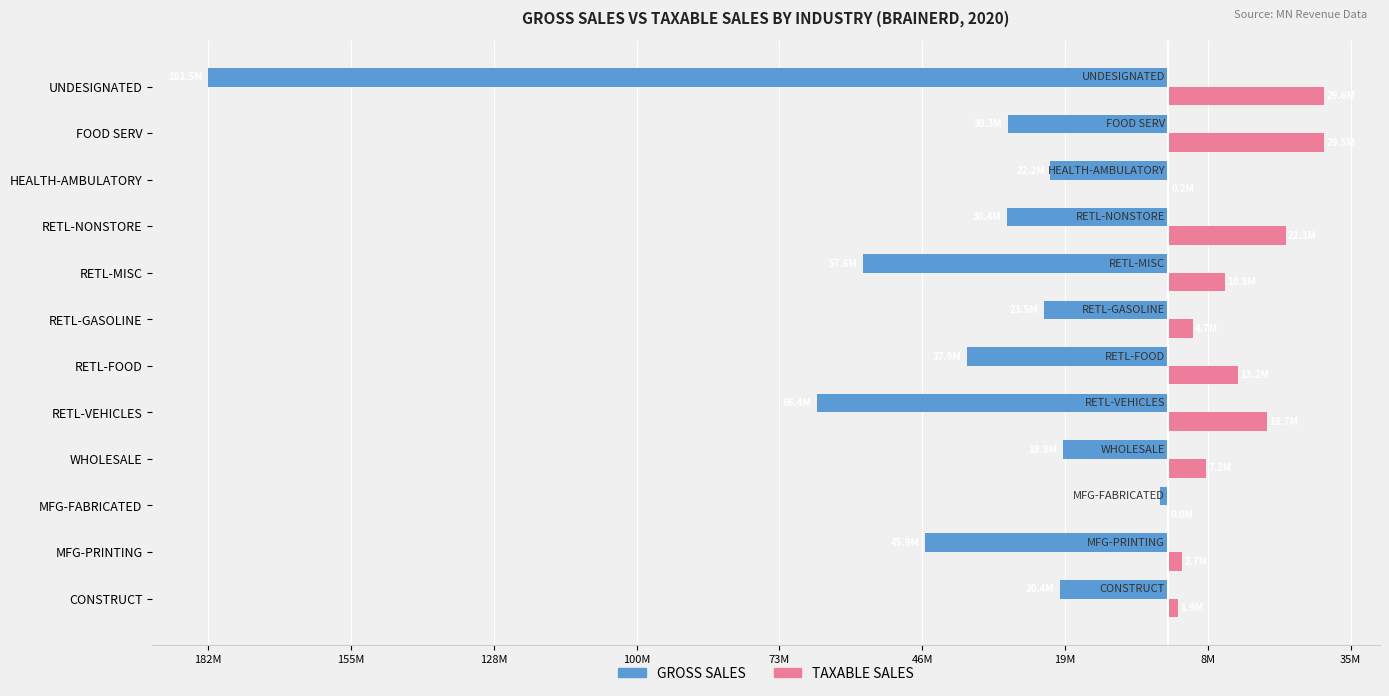

What are all the series names shown in the legend?

GROSS SALES, TAXABLE SALES